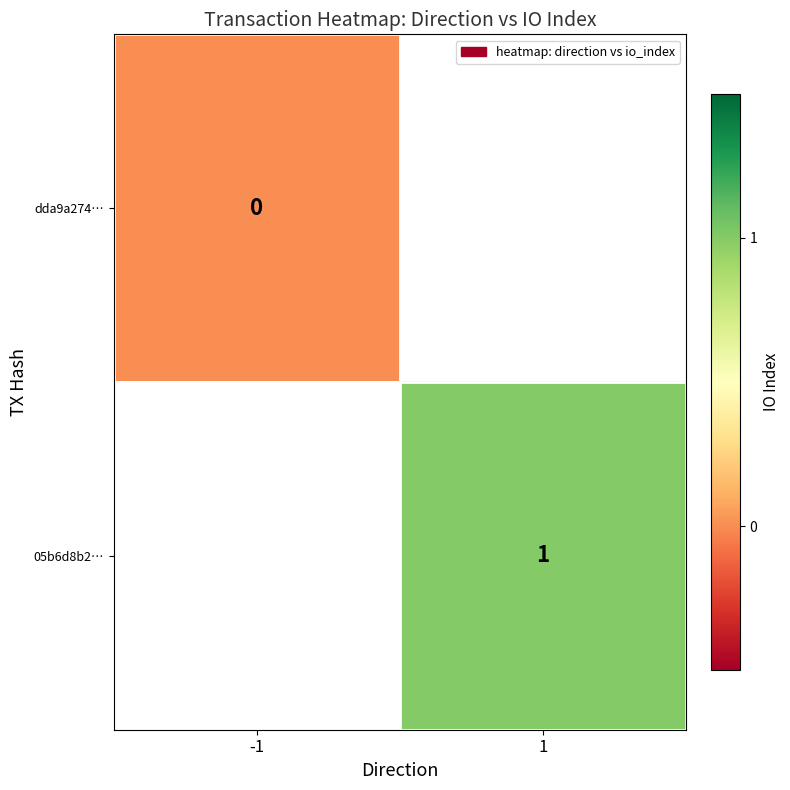

The 05b6d8b2… series shows 2 at 1. True or false?

False